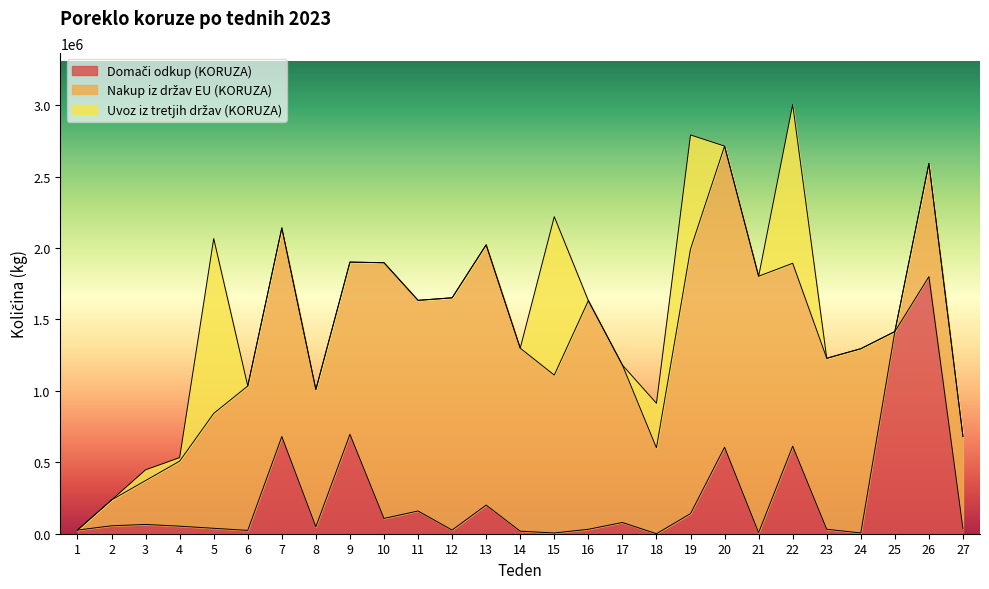

Where is Uvoz iz tretjih držav (KORUZA) nearest to the value 611995?

19